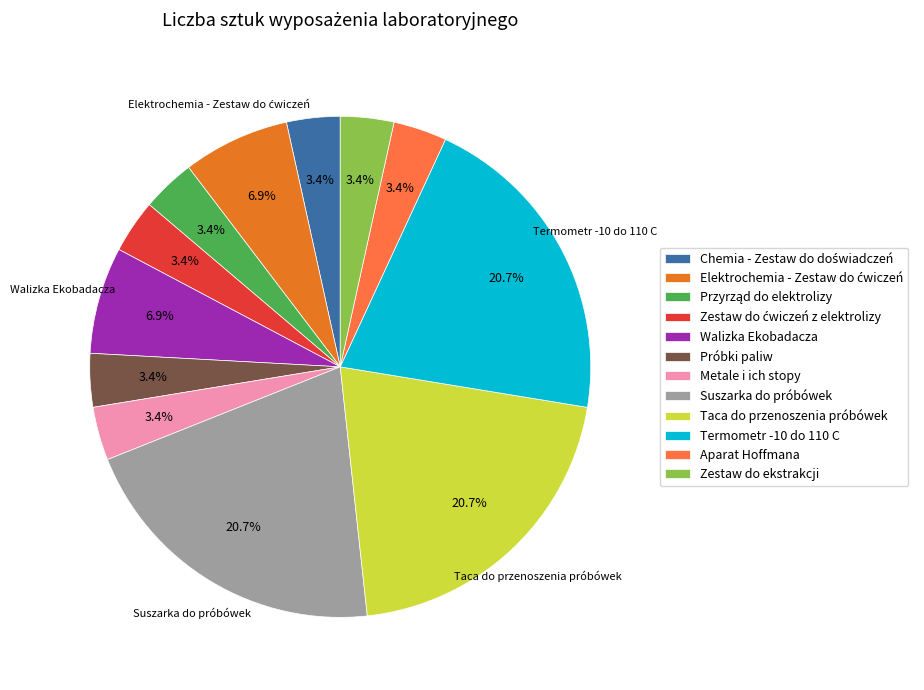

Approximately how many times larger is the value at Aparat Hoffmana compared to Zestaw do ekstrakcji?

1.0